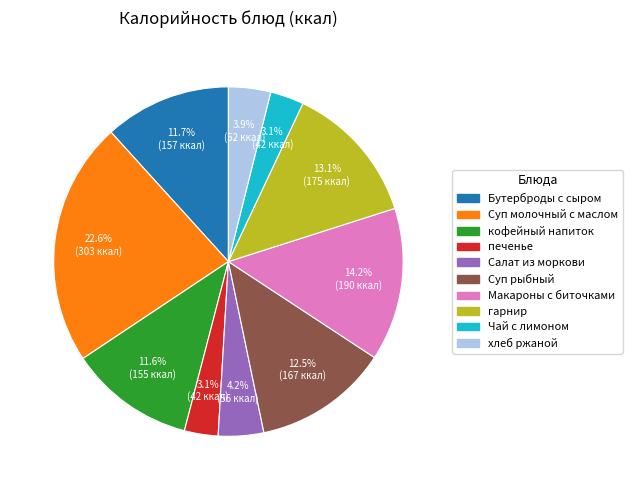

To the nearest percent, what is the average slice percentage?

10%